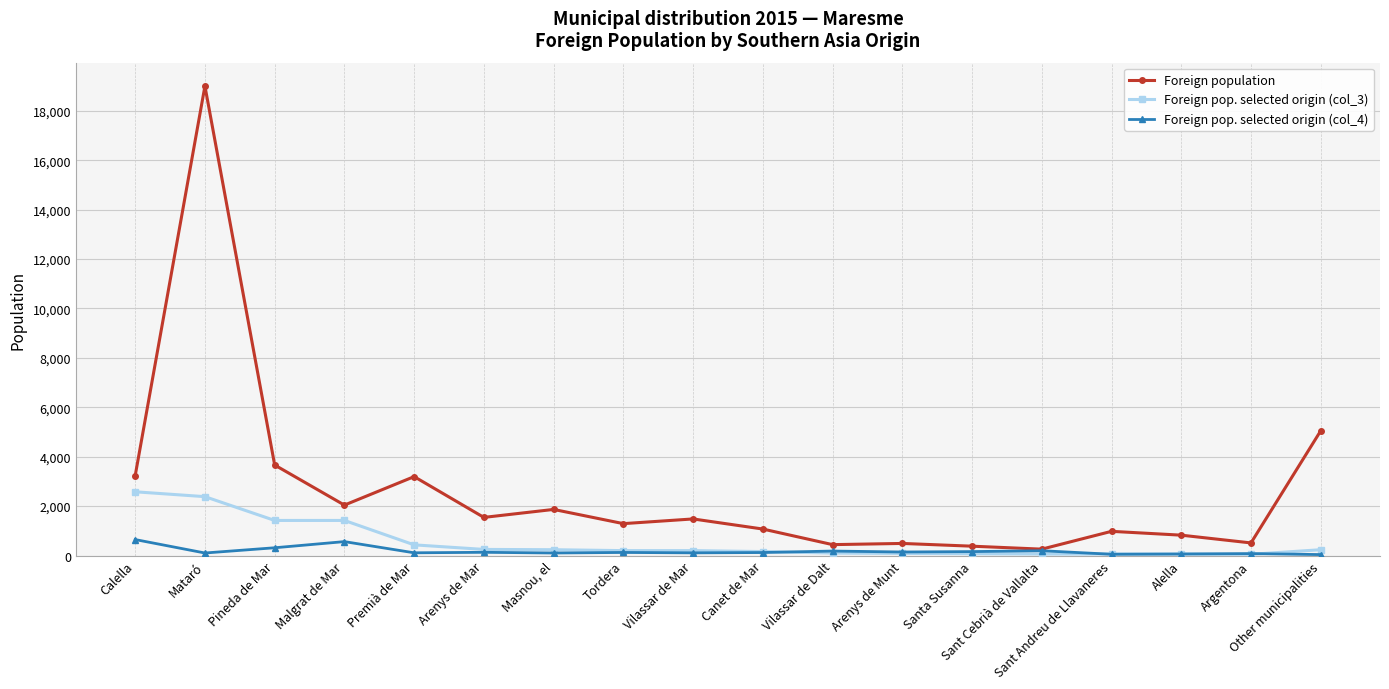

List the series in order of their peak value, highest first.

Foreign population, Foreign pop. selected origin (col_3), Foreign pop. selected origin (col_4)